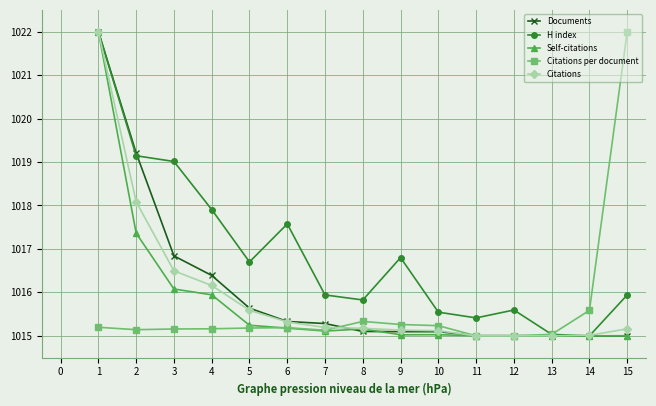

At which label is H index closest to 1018?

4